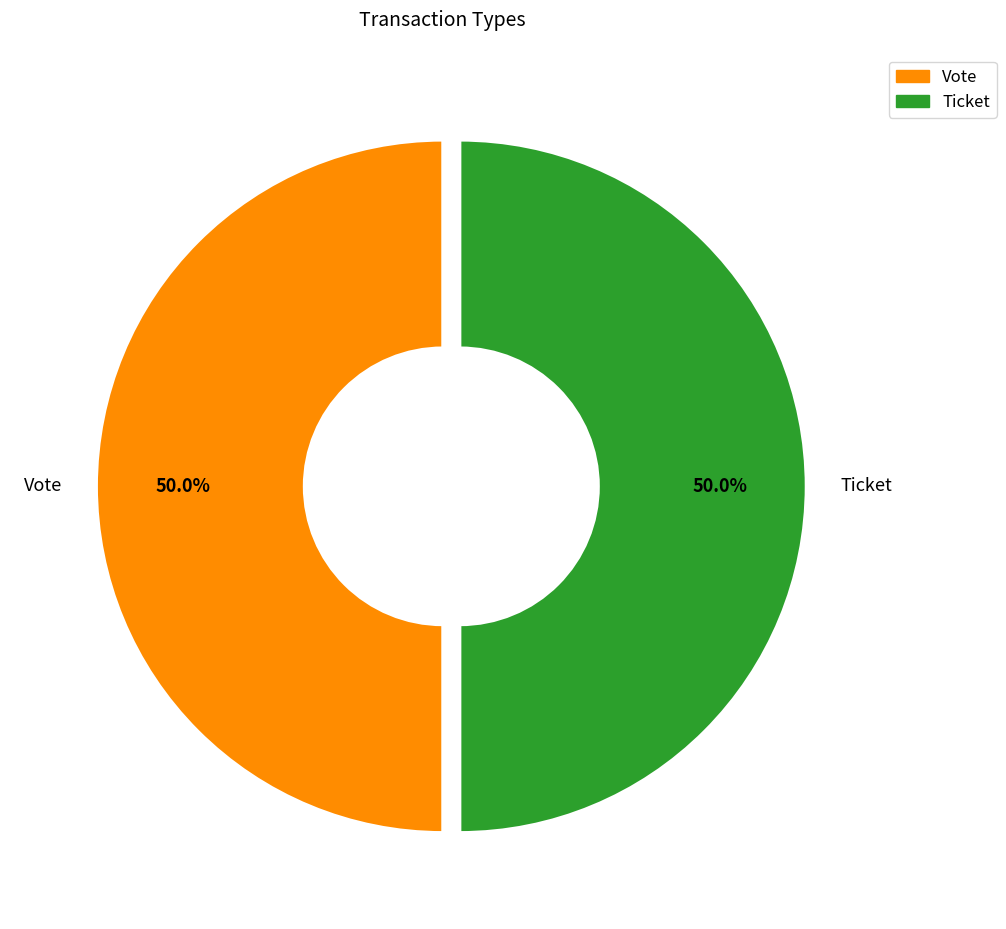

What is the ratio of the value at Vote to the value at Ticket?

1.0